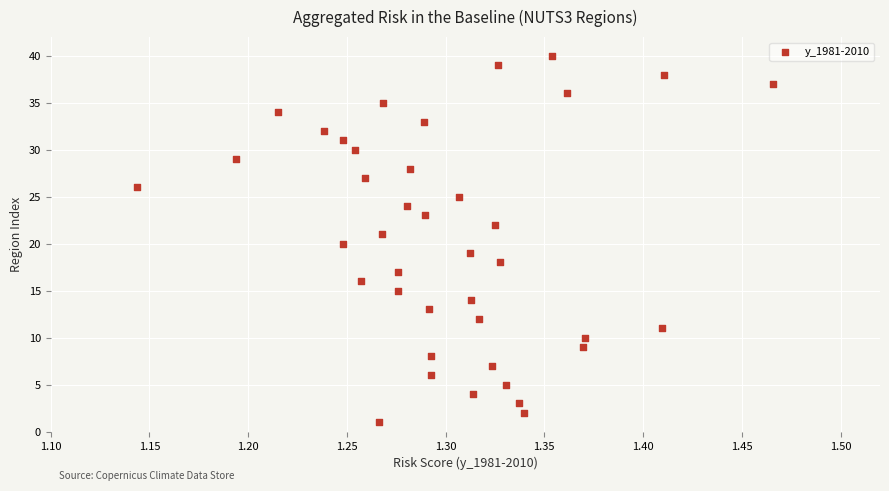

What is the range of Y values (max minus min)?

39